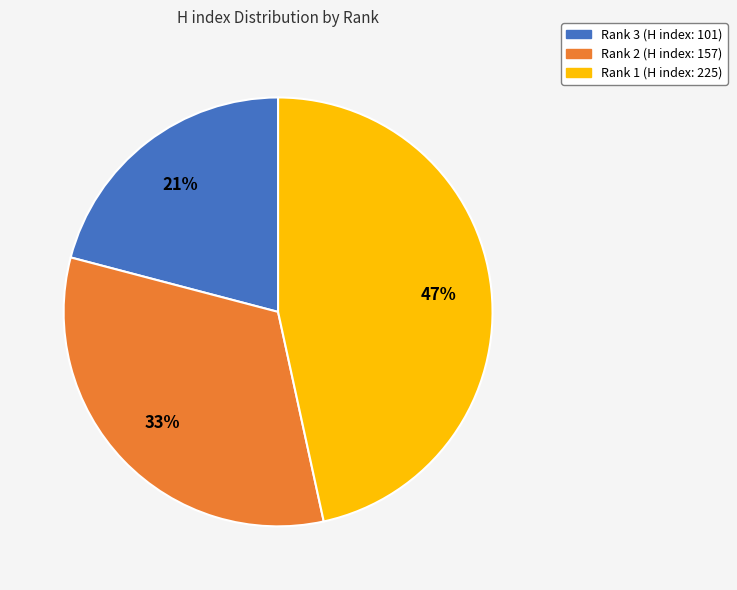

Rank the categories by value from lowest to highest.

Rank 3 (H index: 101), Rank 2 (H index: 157), Rank 1 (H index: 225)